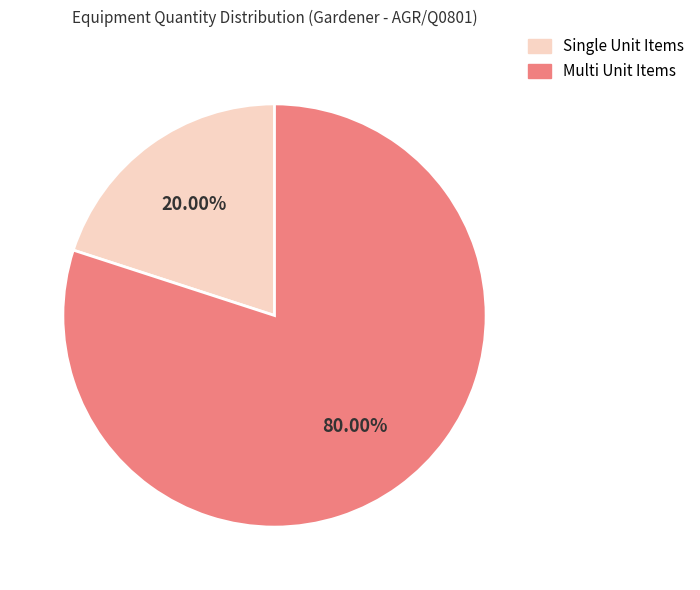

To the nearest percent, what is the average slice percentage?

50%